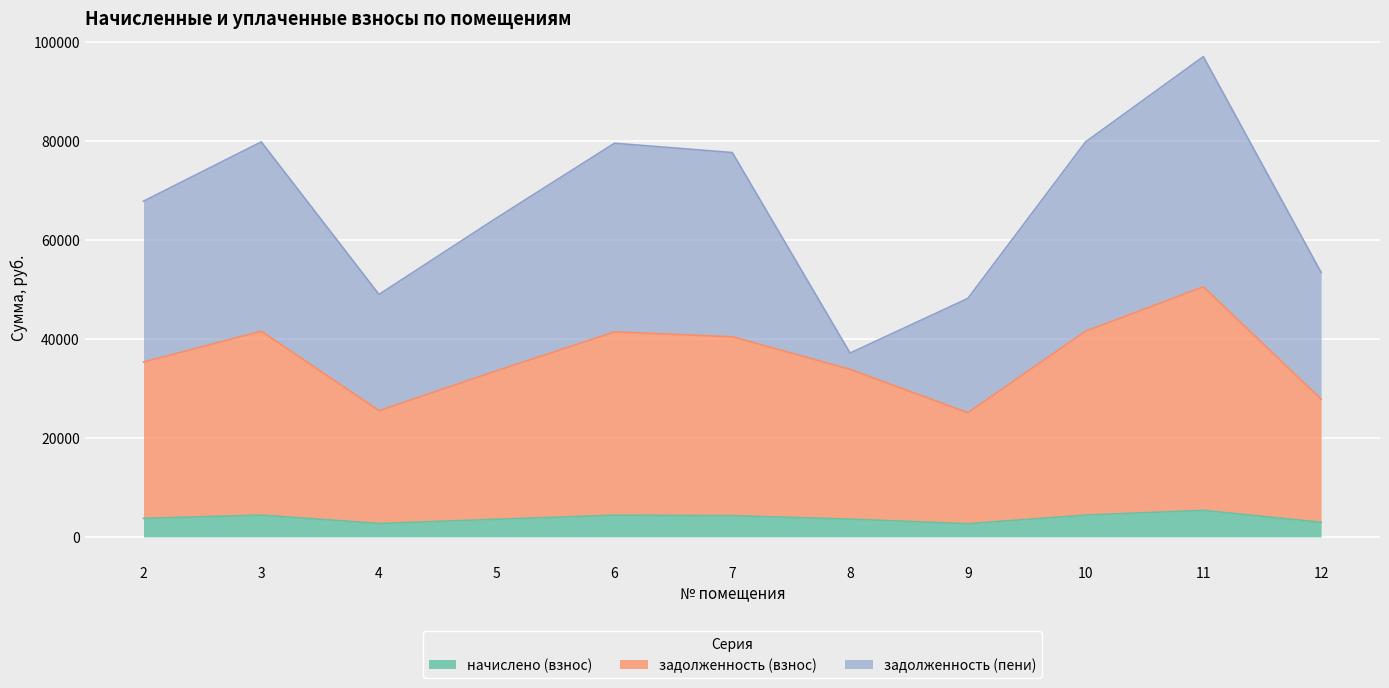

Where is the first local minimum for начислено (взнос)?

4